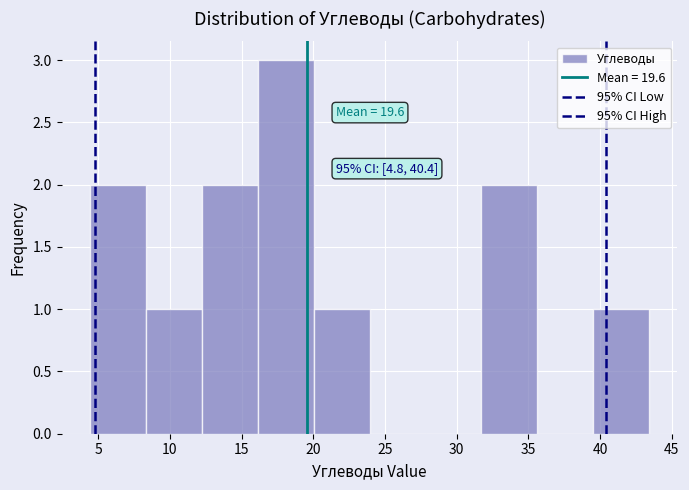

Over which range of the x-axis is the bar tallest?

16.0 to 20.0